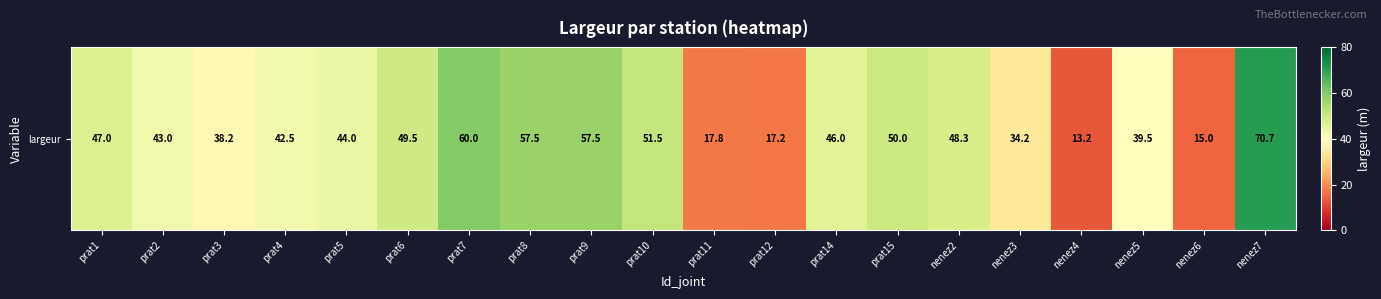

List the labels in order of value, smallest first.

nenez4, nenez6, prat12, prat11, nenez3, prat3, nenez5, prat4, prat2, prat5, prat14, prat1, nenez2, prat6, prat15, prat10, prat8, prat9, prat7, nenez7